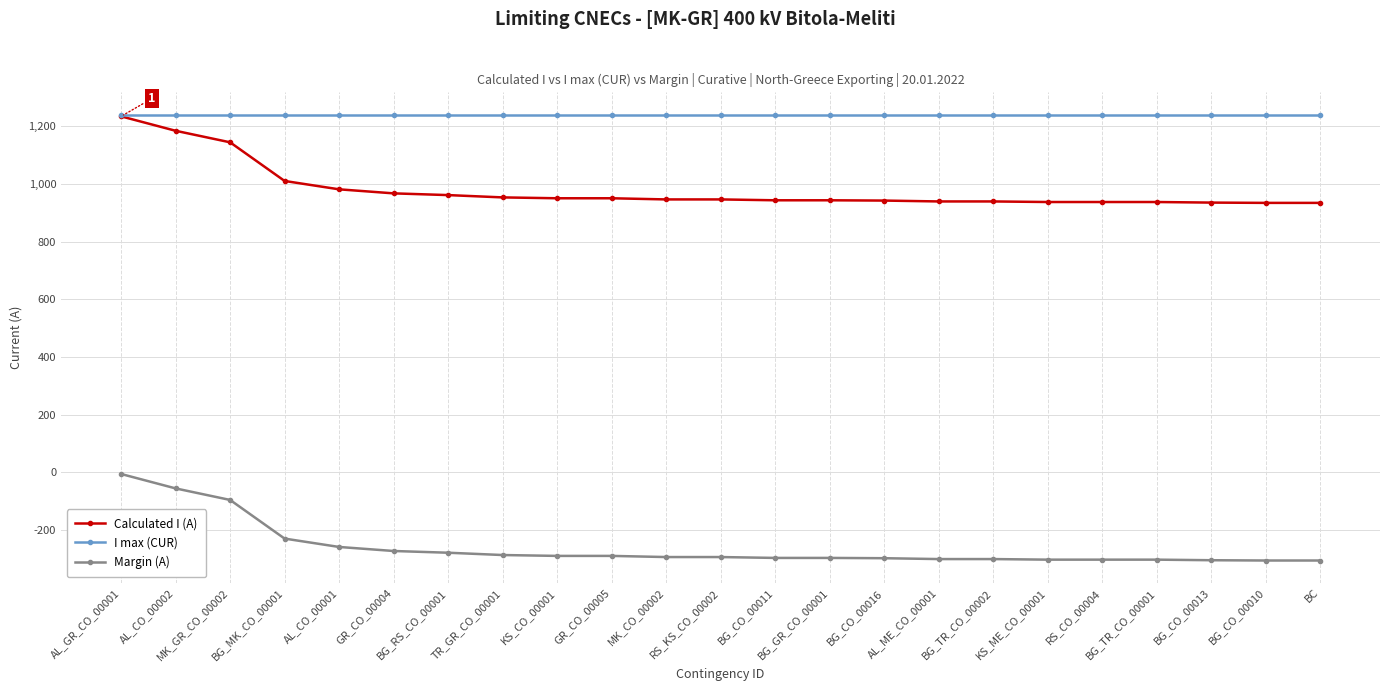

What is the greatest value displayed?

1240